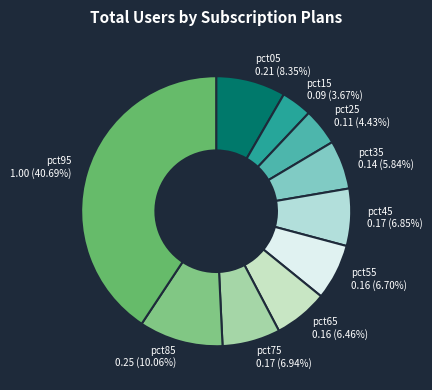

Does pct95 represent more than half of the total?

No